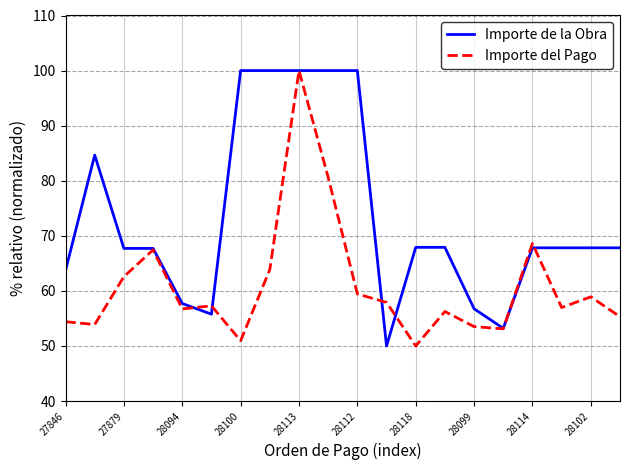

Which series has the largest total across all categories?

Importe de la Obra